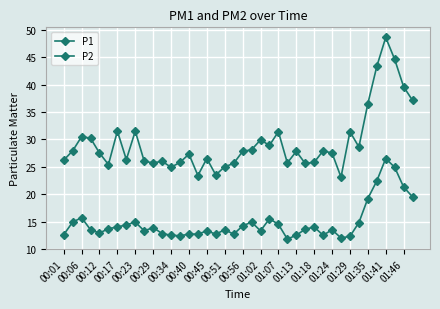

Reading left to right, extract all data points from this chart.

P1: 26.2	27.9	30.5	30.2	27.5	25.4	31.5	26.3	31.5	26.0	25.7	26.0	24.9	25.8	27.3	23.4	26.5	23.5	25.0	25.6	27.8	28.1	29.9	28.9	31.4	25.7	27.8	25.6	25.8	27.9	27.5	23.1	31.4	28.6	36.5	43.3	48.6	44.6	39.6	37.1
P2: 12.6	14.9	15.7	13.5	12.9	13.7	14.0	14.4	14.9	13.3	13.9	12.8	12.5	12.4	12.7	12.7	13.3	12.7	13.5	12.7	14.2	14.9	13.3	15.5	14.5	11.8	12.5	13.6	14.0	12.5	13.5	12.0	12.3	14.8	19.2	22.4	26.5	24.9	21.3	19.5